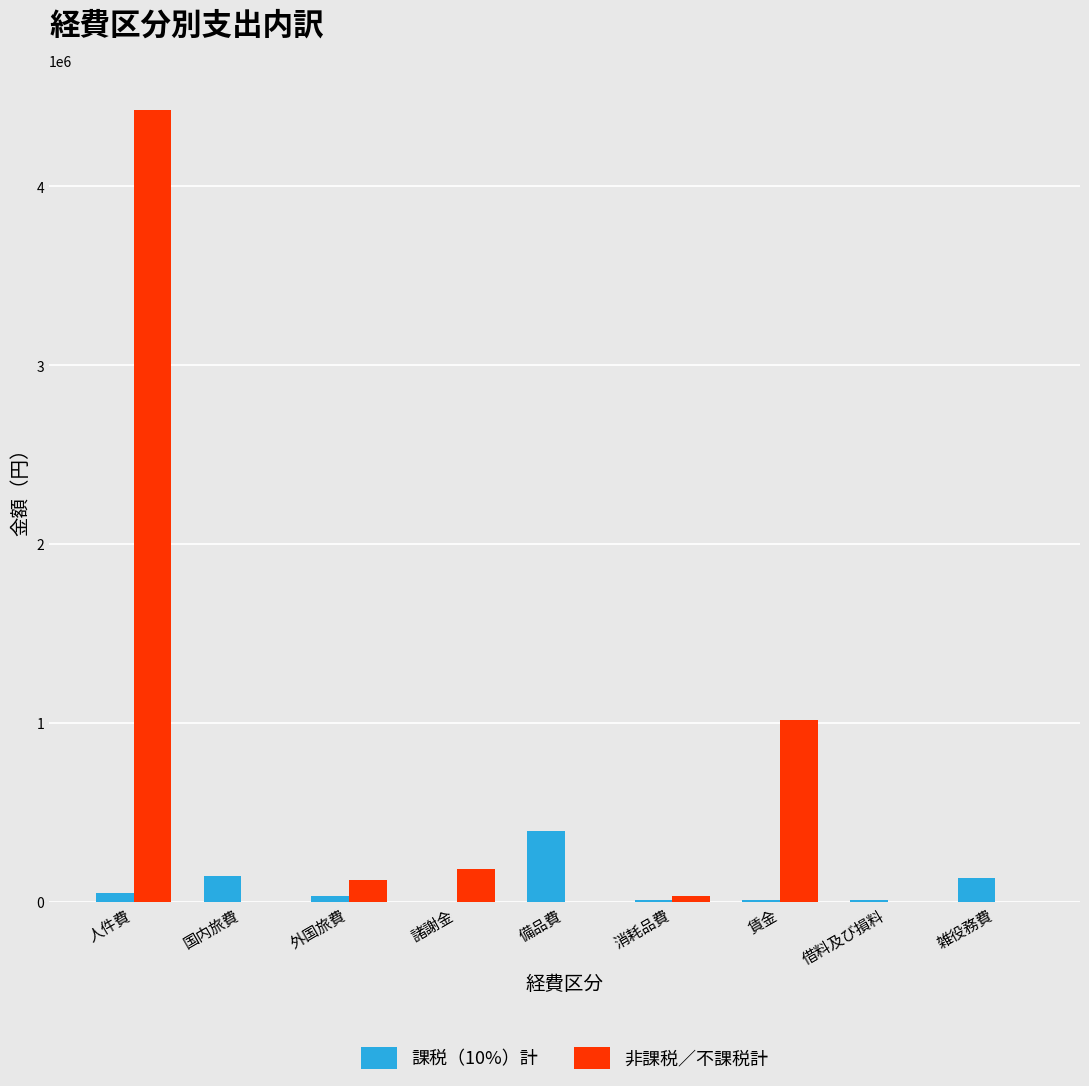

Are the bars grouped side by side (vs. stacked)?

Yes